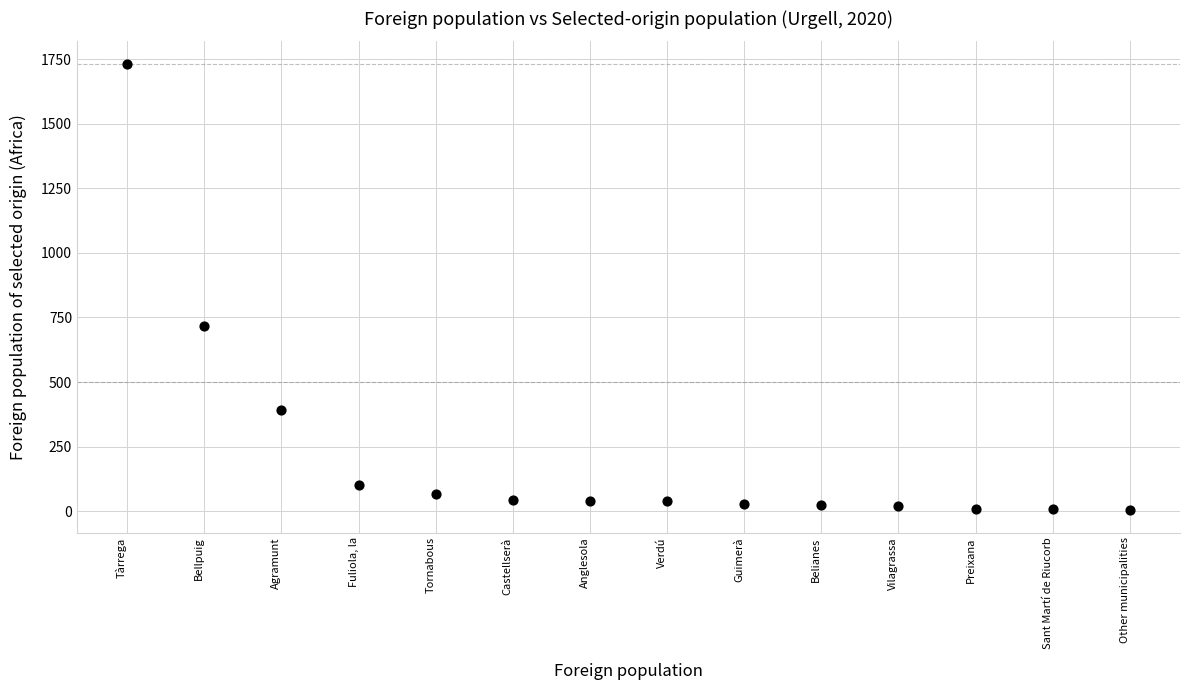

What is the range of Y values (max minus min)?

1728